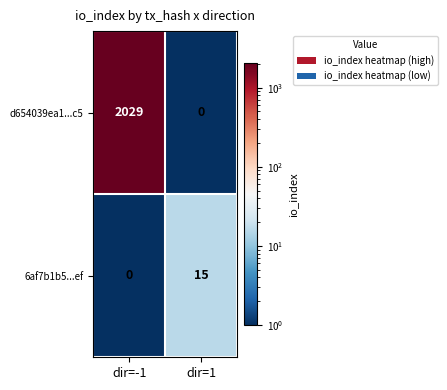

Which label corresponds to the largest value in the chart?

dir=-1